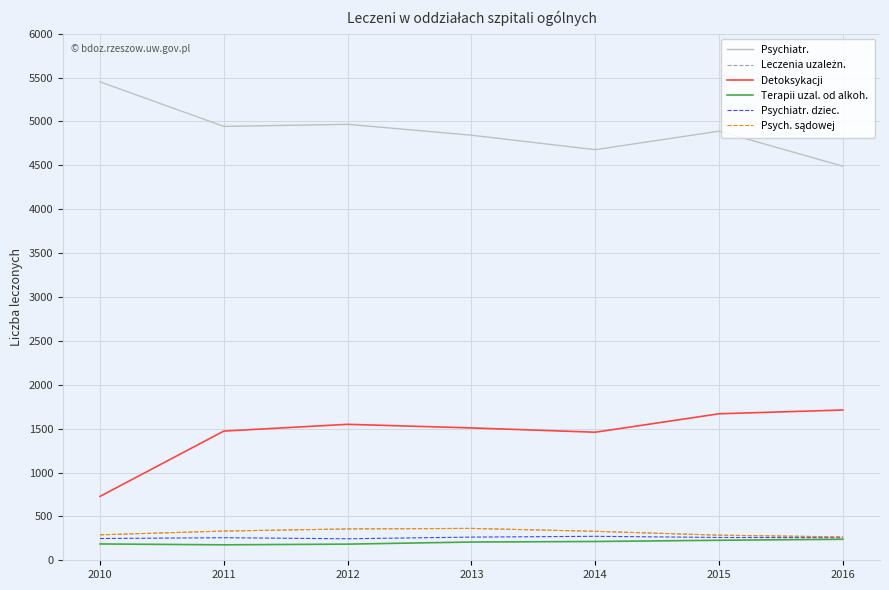

What is the minimum value shown in the chart?

176